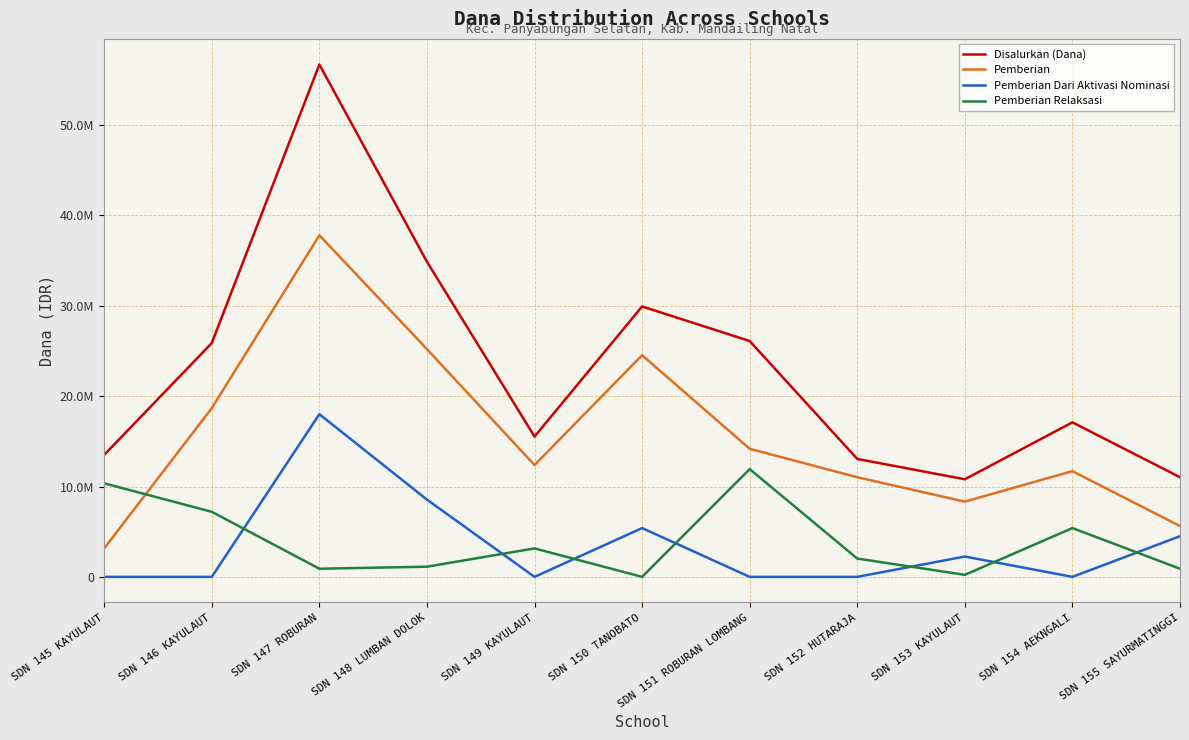

Is the value of Disalurkan (Dana) at SDN 150 TANOBATO greater than the value of Pemberian Relaksasi at SDN 148 LUMBAN DOLOK?

Yes